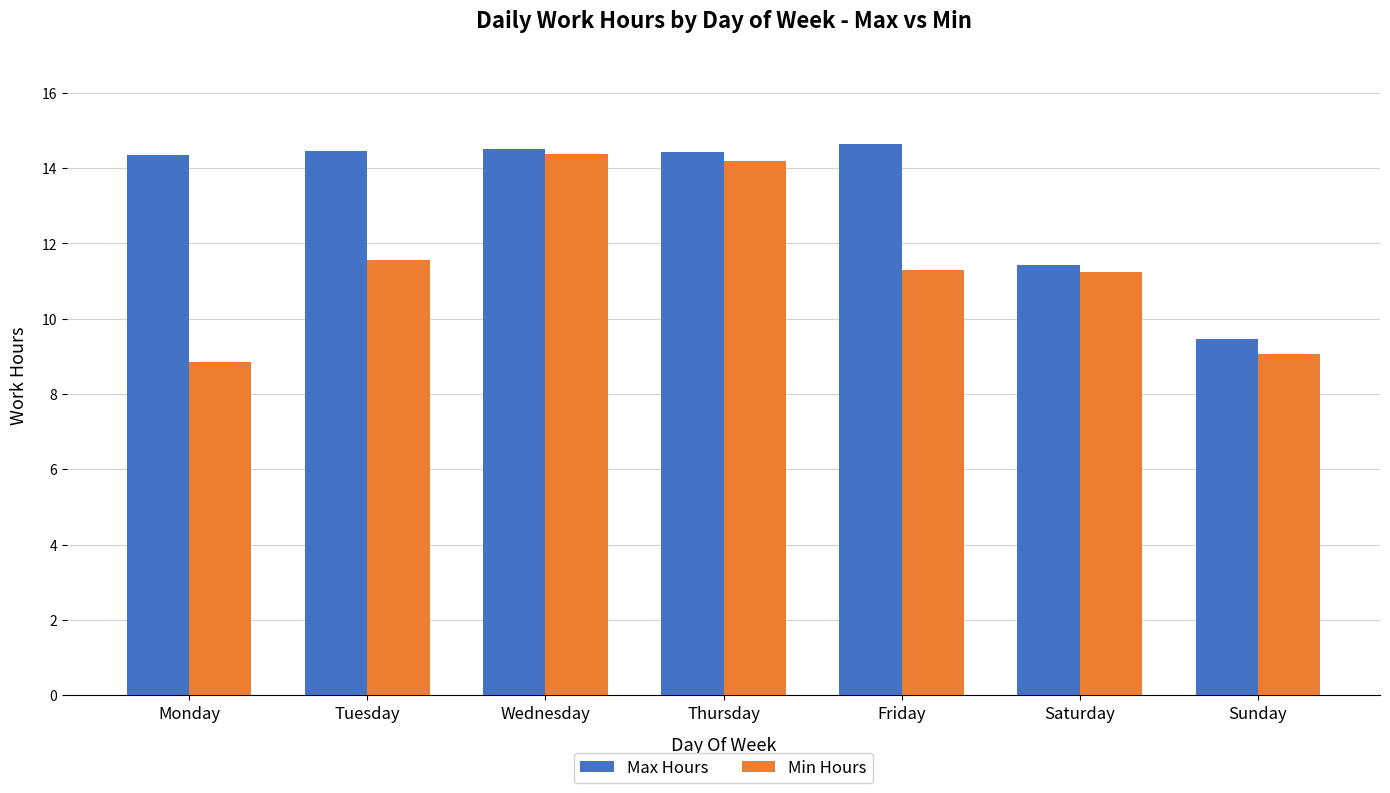

Rank the series by their average value, from highest to lowest.

Max Hours, Min Hours